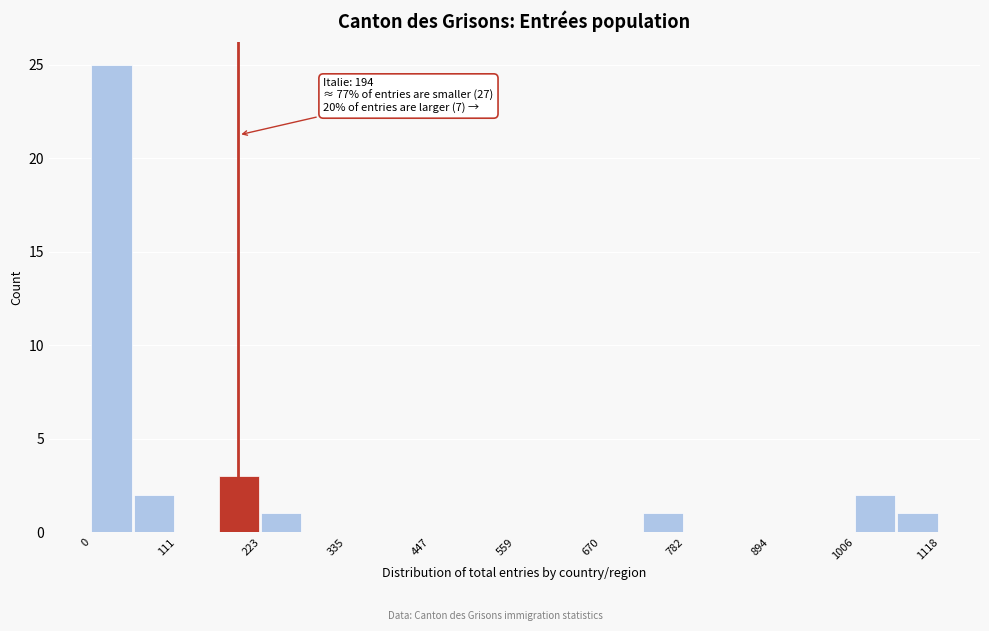

Around what value on the x-axis is the tallest bar? Give the approximate position of its centre, as read against the axis.

20